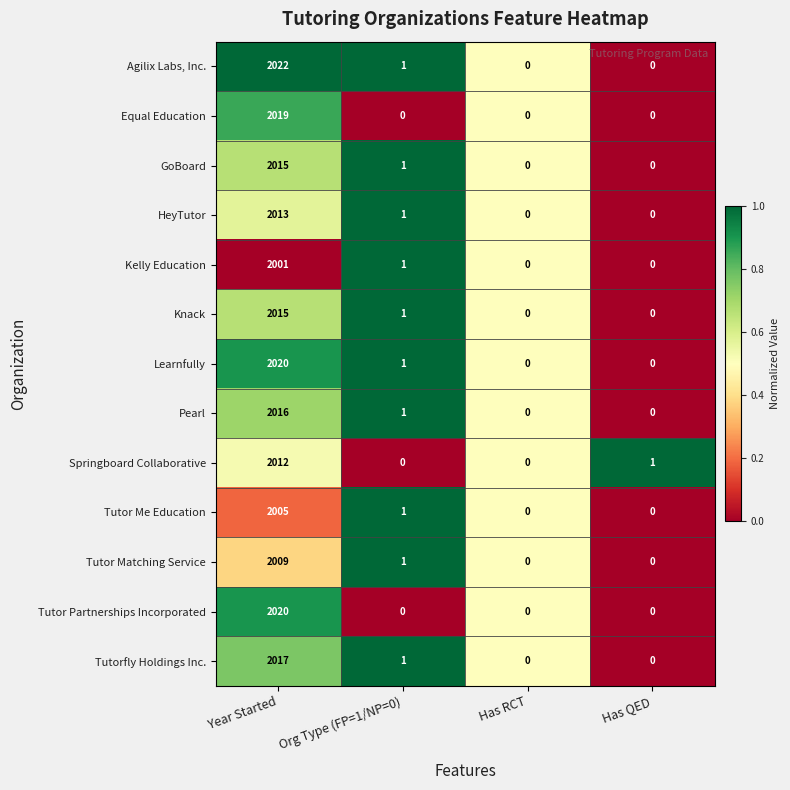

What is the total value across all series at Has QED?

1